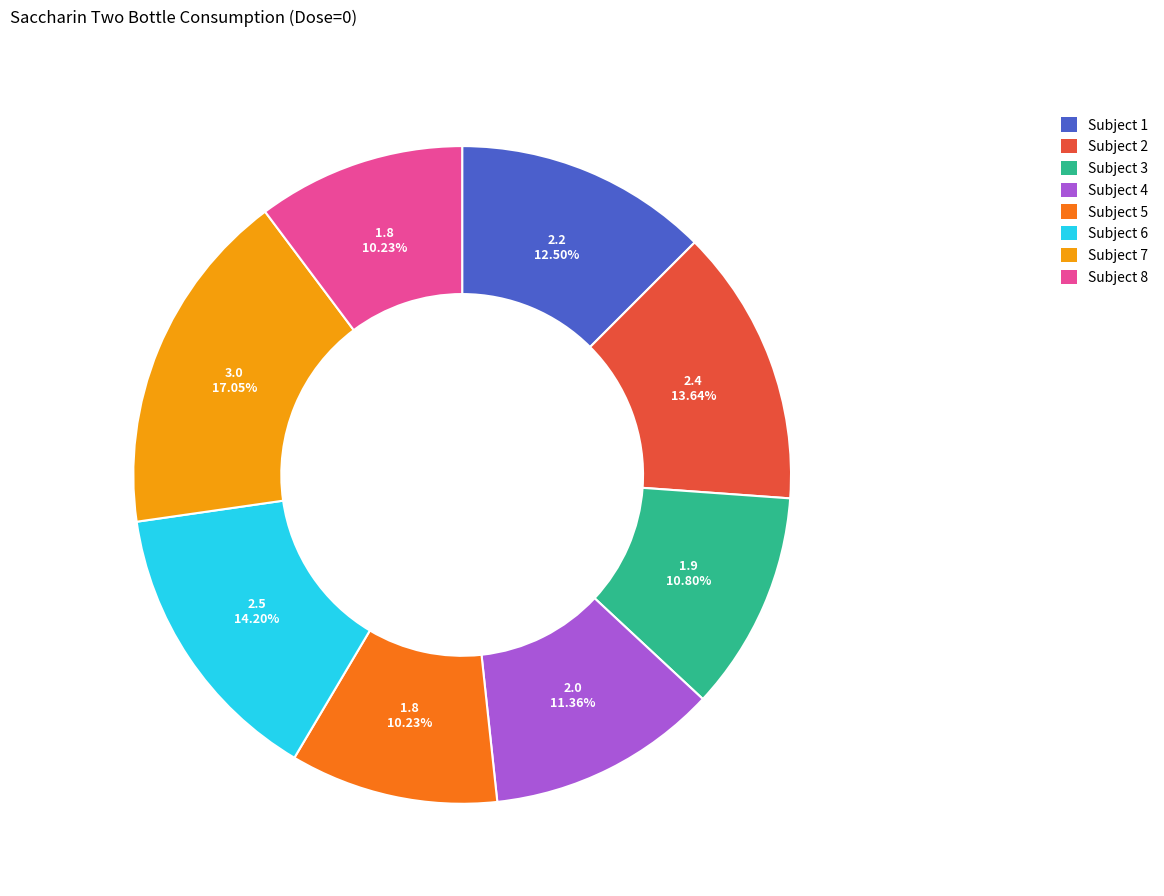

Which slice is the largest?

Subject 7